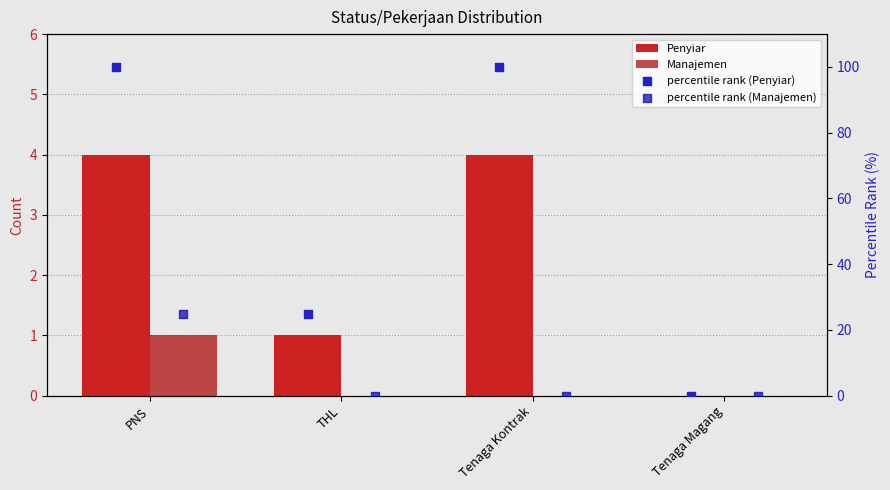

Which series contains the highest Y value?

percentile rank (Penyiar)